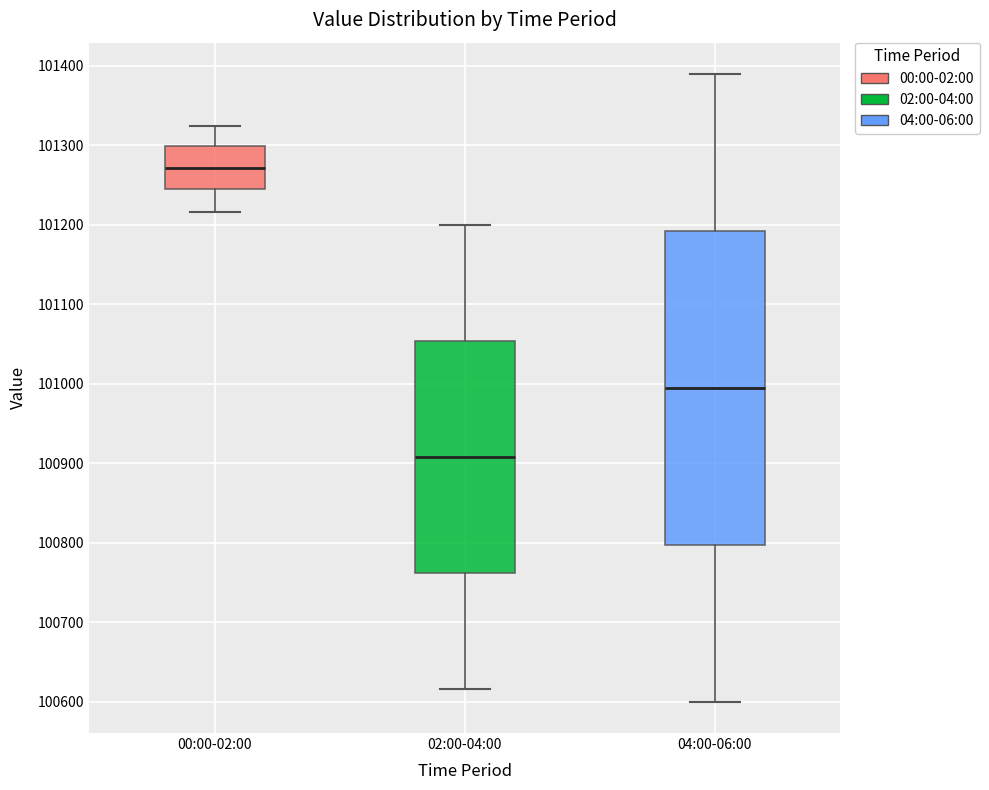

Which box is the tallest, from its lower edge to its upper edge?

04:00-06:00